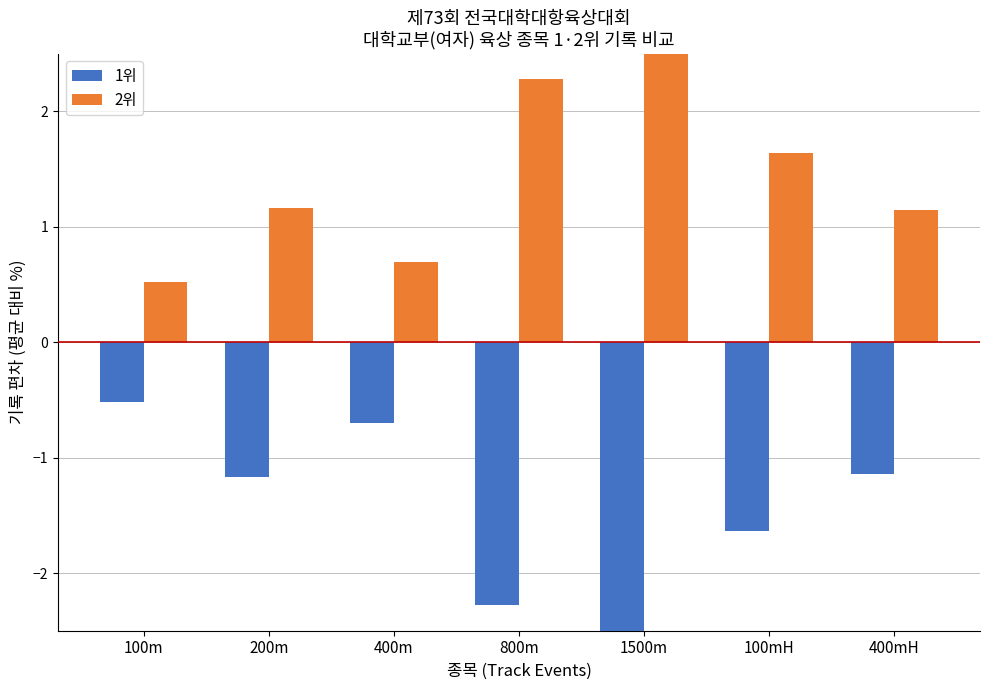

Reading left to right, extract all data points from this chart.

1위: -0.5	-1.2	-0.7	-2.3	-2.9	-1.6	-1.1
2위: 0.5	1.2	0.7	2.3	2.9	1.6	1.1